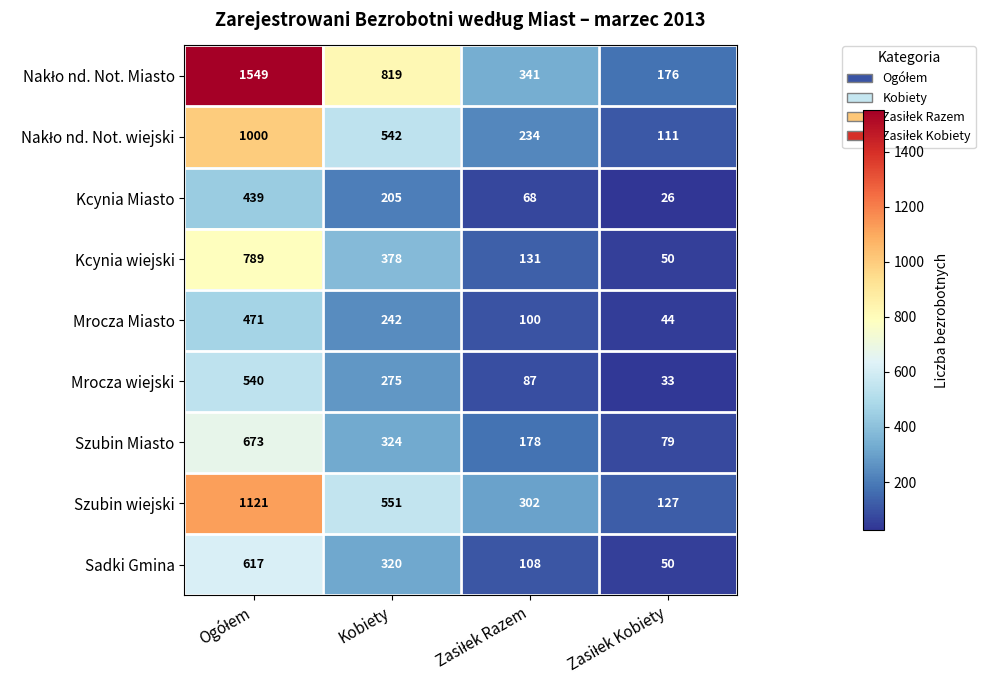

Where is Mrocza Miasto nearest to the value 257?

Kobiety